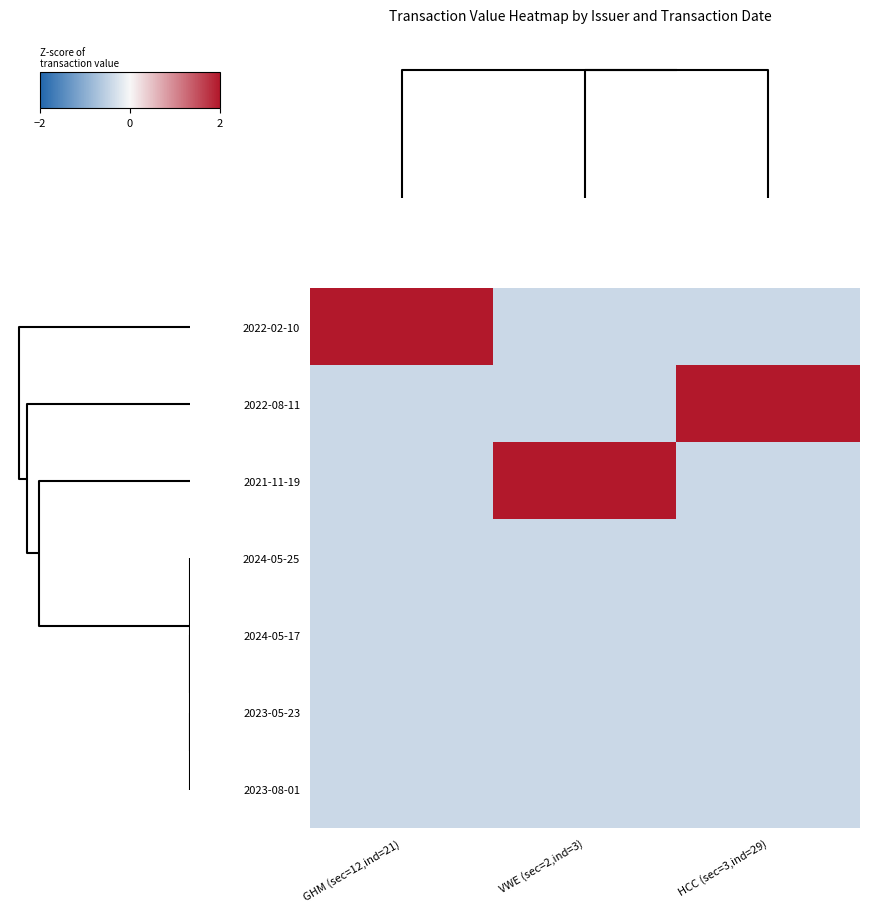

Reading right to left, extract all data points from this chart.

2022-02-10: HCC (sec=3,ind=29)=-0.4	VWE (sec=2,ind=3)=-0.4	GHM (sec=12,ind=21)=2.4
2022-08-11: HCC (sec=3,ind=29)=2.4	VWE (sec=2,ind=3)=-0.4	GHM (sec=12,ind=21)=-0.4
2021-11-19: HCC (sec=3,ind=29)=-0.4	VWE (sec=2,ind=3)=2.4	GHM (sec=12,ind=21)=-0.4
2024-05-25: HCC (sec=3,ind=29)=-0.4	VWE (sec=2,ind=3)=-0.4	GHM (sec=12,ind=21)=-0.4
2024-05-17: HCC (sec=3,ind=29)=-0.4	VWE (sec=2,ind=3)=-0.4	GHM (sec=12,ind=21)=-0.4
2023-05-23: HCC (sec=3,ind=29)=-0.4	VWE (sec=2,ind=3)=-0.4	GHM (sec=12,ind=21)=-0.4
2023-08-01: HCC (sec=3,ind=29)=-0.4	VWE (sec=2,ind=3)=-0.4	GHM (sec=12,ind=21)=-0.4